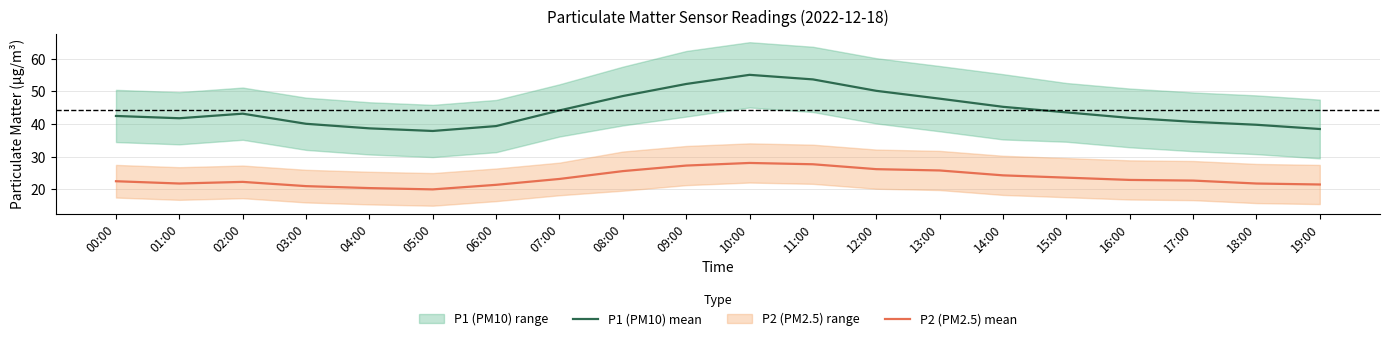

Is this an area chart (filled region under the line)?

No